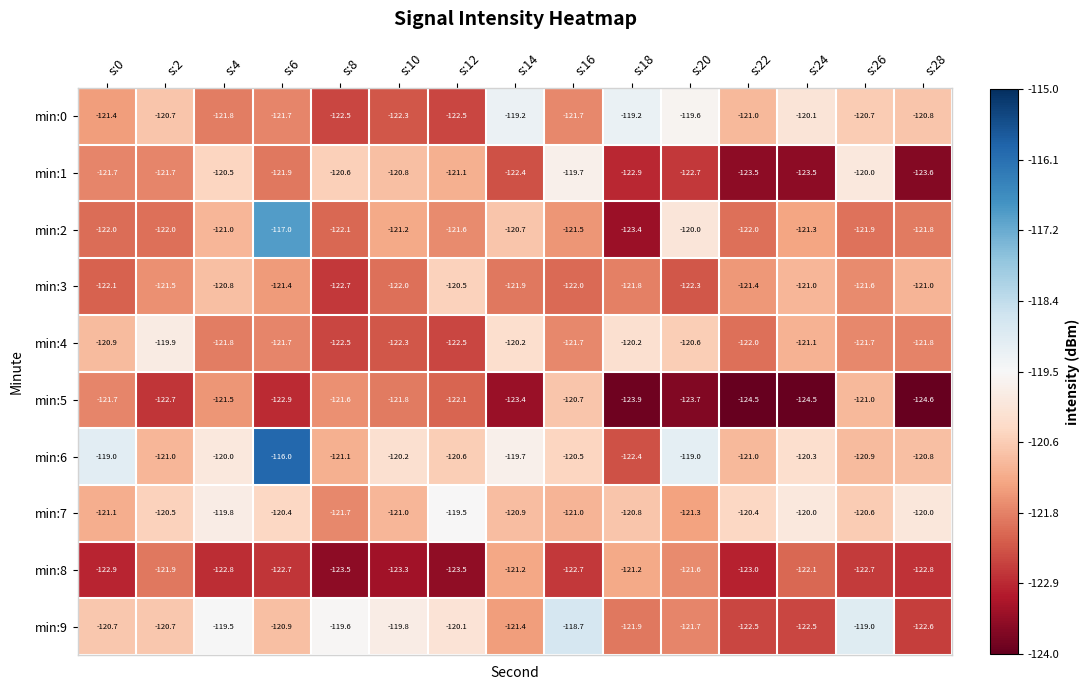

Which series changed the most between s:0 and s:6?

min:2